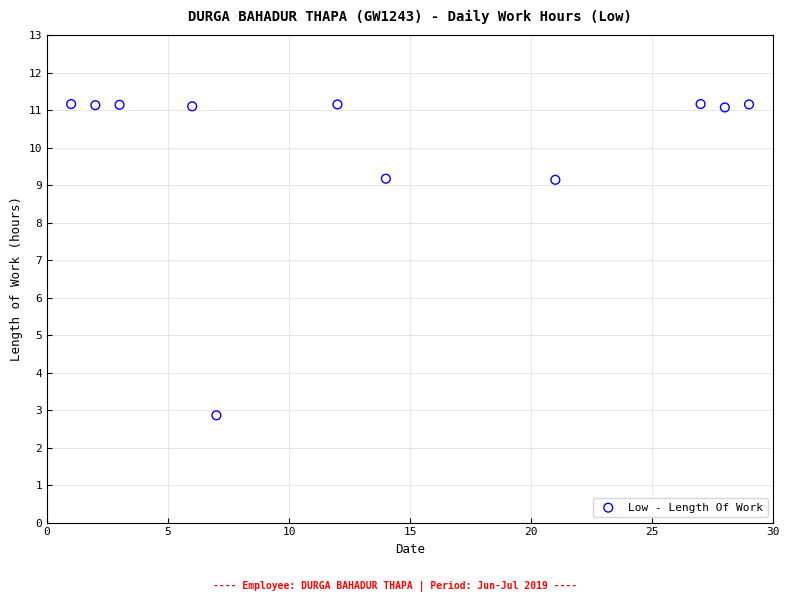

What is the range of X values (max minus min)?

28.0